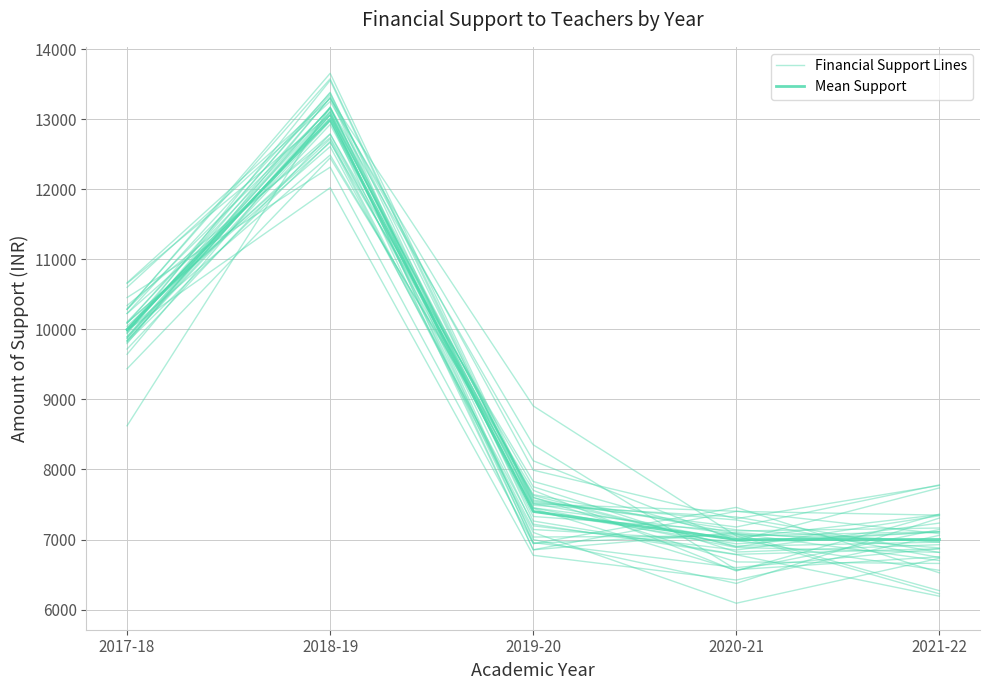

What is the label of the 3rd point from the left?

2019-20